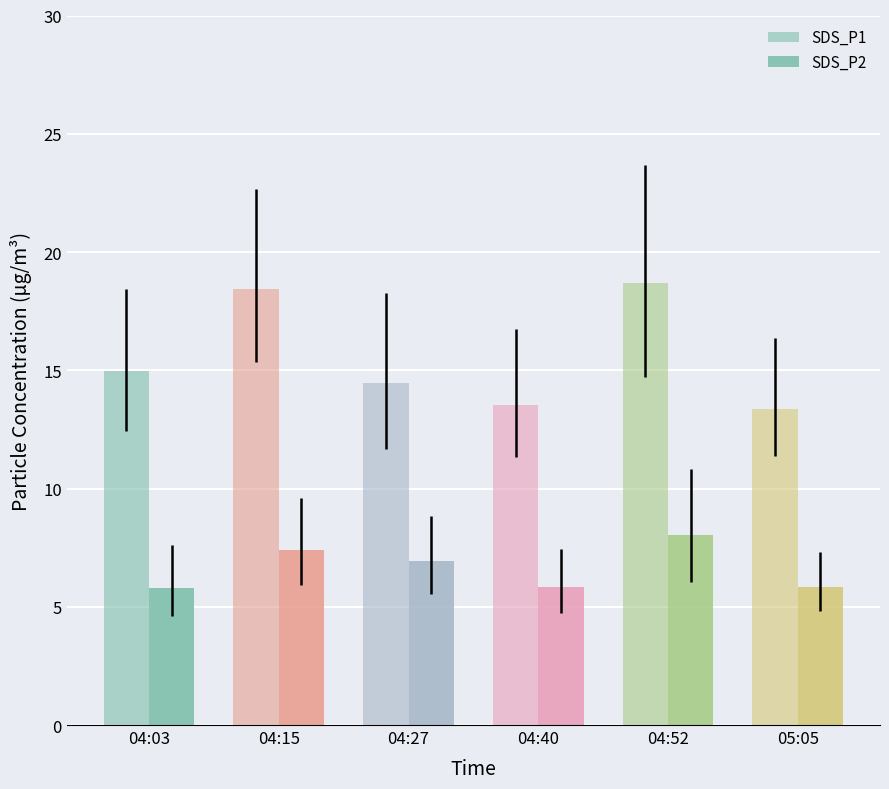

Which series has the largest total across all categories?

SDS_P1